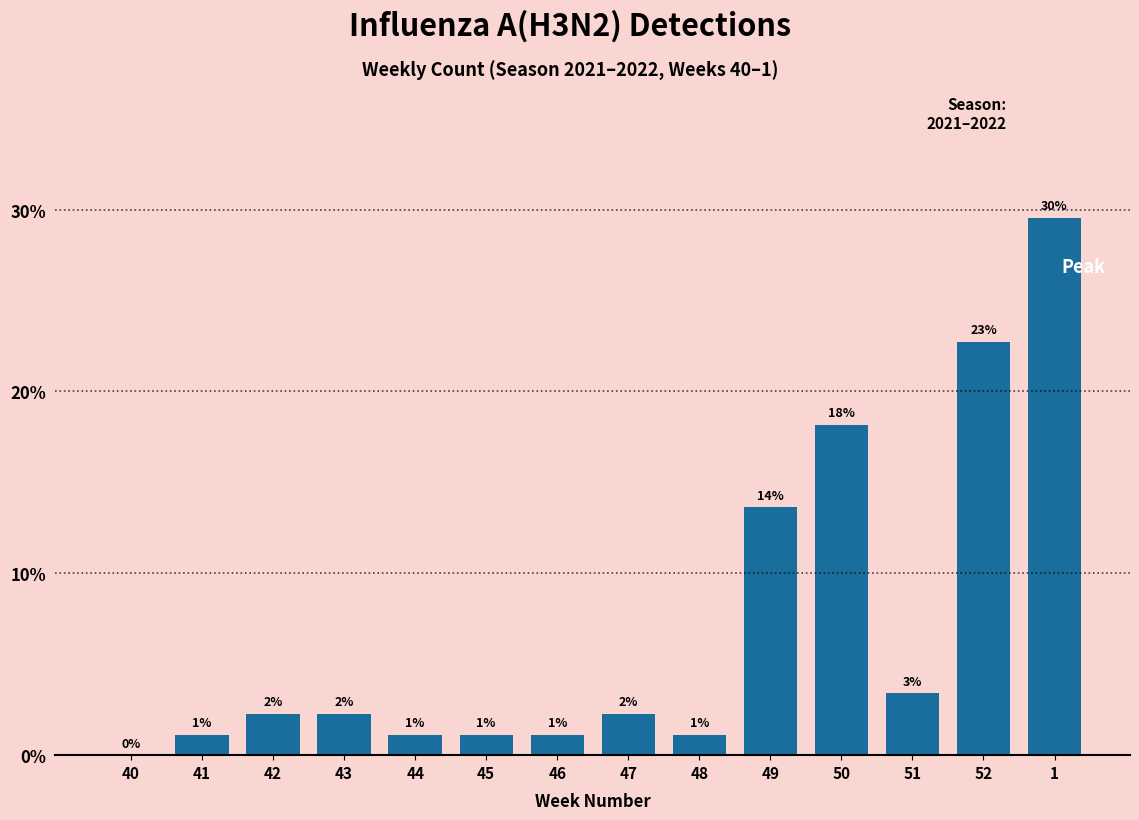

Are the bars horizontal?

No